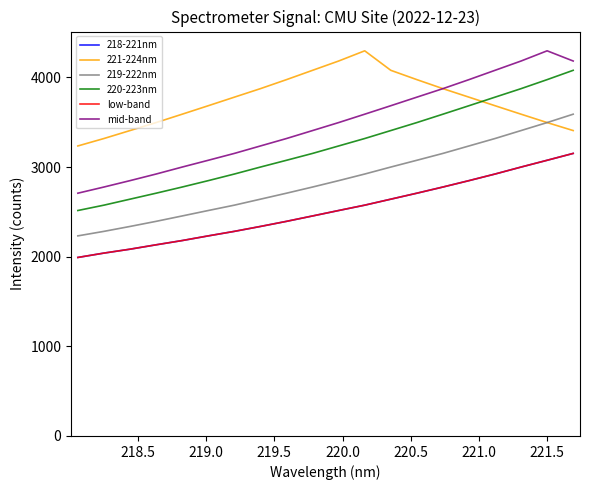

Rank the series by their maximum value, from highest to lowest.

221-224nm, mid-band, 220-223nm, 219-222nm, 218-221nm, low-band